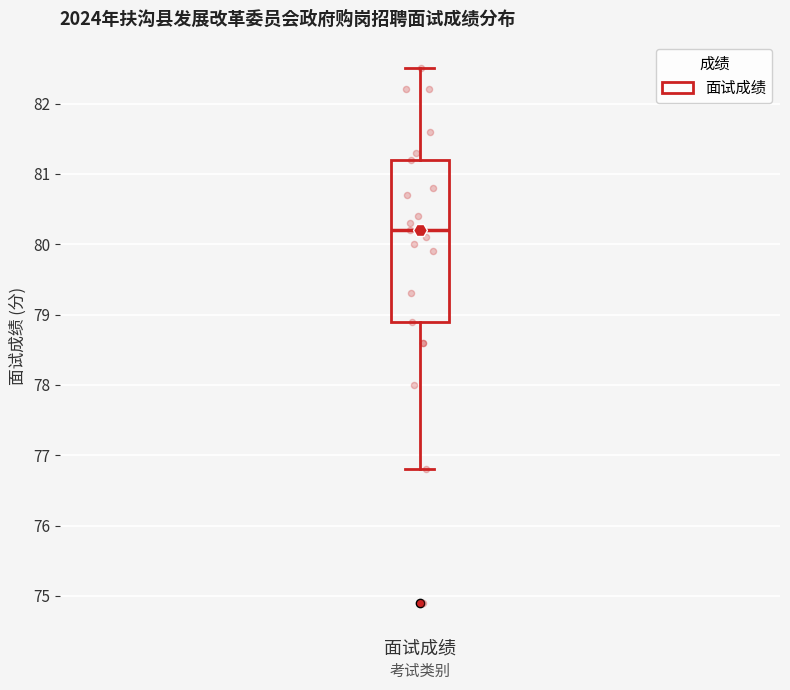

Read this box plot against the y-axis: the position of the median line, the range covered by the box, and the ends of both whiskers. The values are not printed on the chart, so give them approximately, as read against the axis.

median 80.2, box 78.9 to 81.2, whiskers 76.8 to 82.5